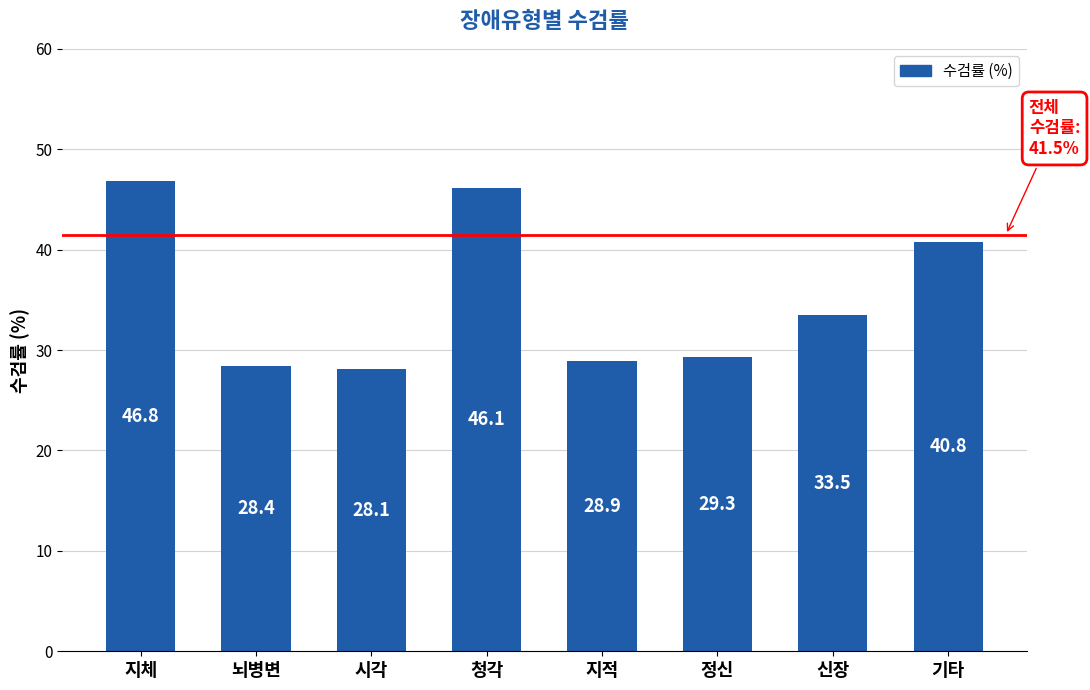

True or false: the data shows 11.5 at 기타.

False